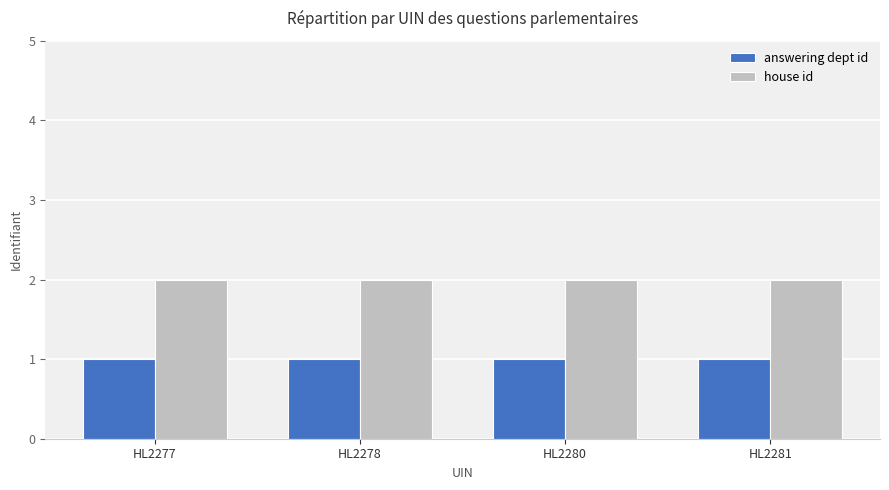

At how many categories does at least one series exceed 1?

4